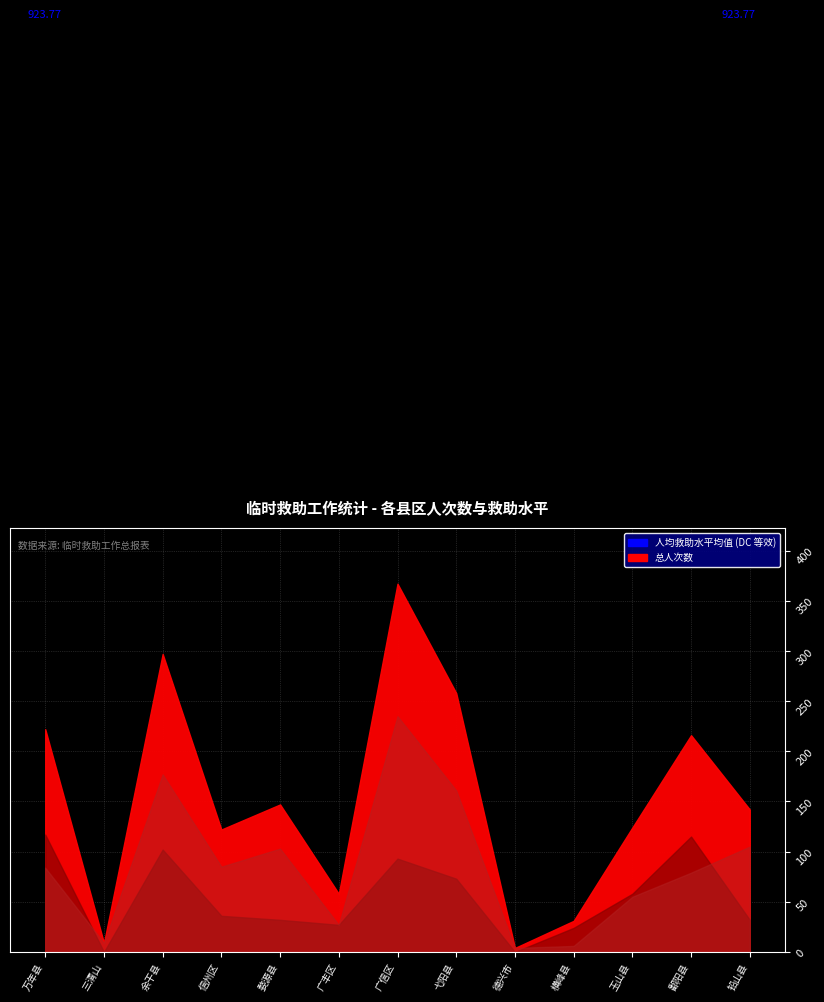

What is the value of the 其他对象人次数 point at the 7th from the left?

235.0